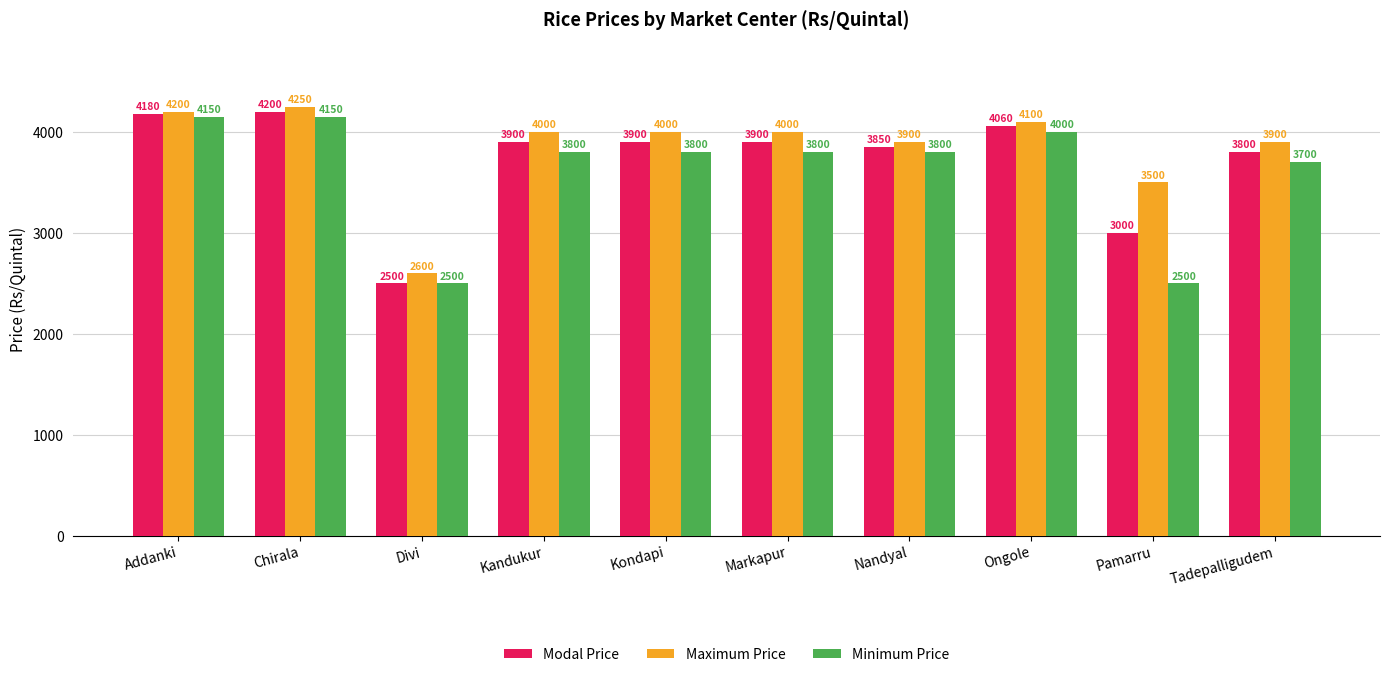

What is the difference between the highest and lowest values at Kondapi?

200